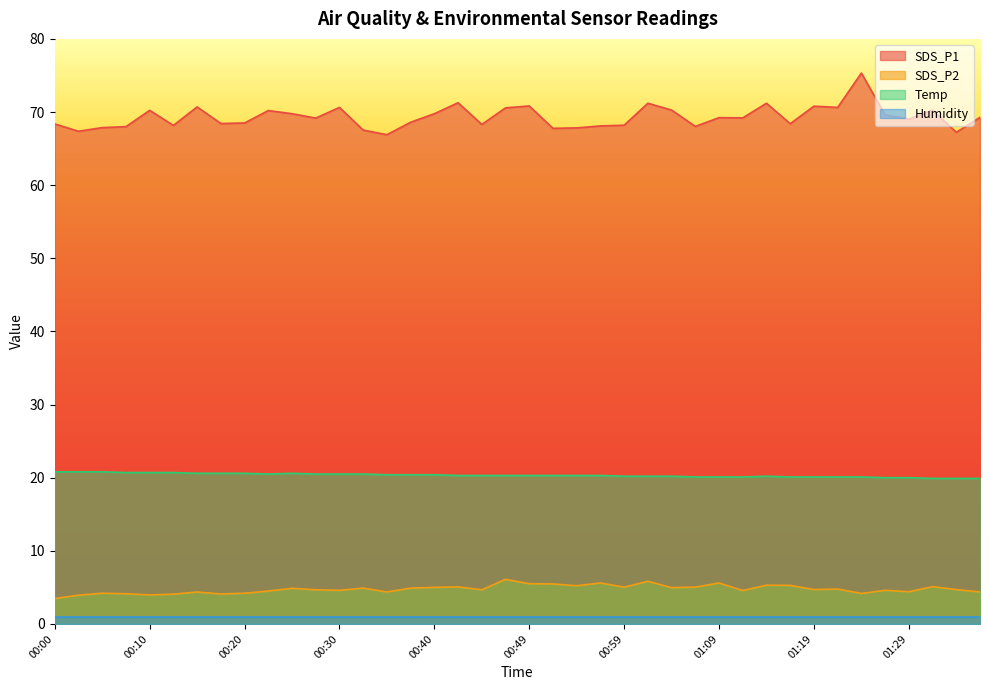

Rank the series by their maximum value, from lowest to highest.

Humidity, SDS_P2, Temp, SDS_P1